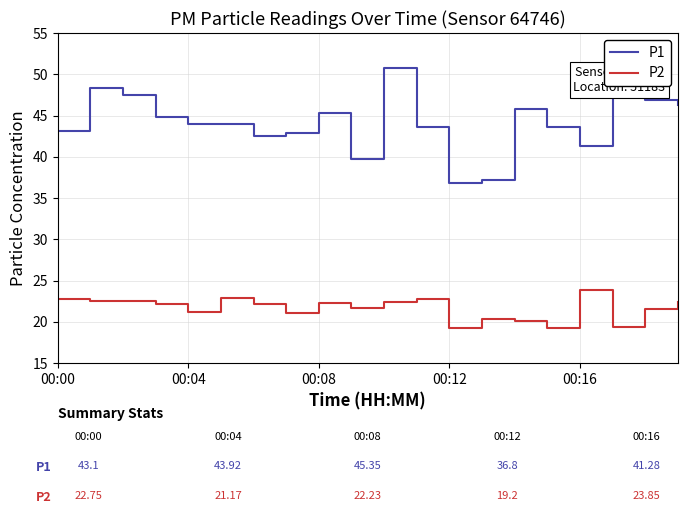

Rank the series by their average value, from lowest to highest.

P2, P1